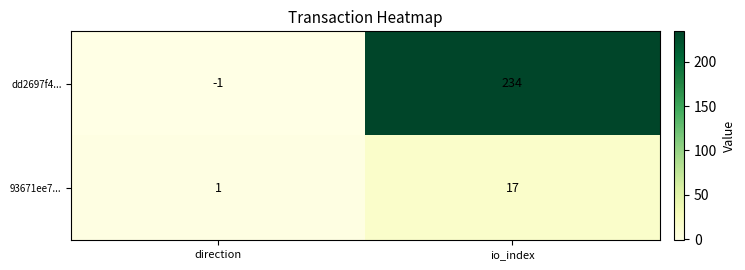

Reading left to right, extract all data points from this chart.

dd2697f4...: direction=-1	io_index=234
93671ee7...: direction=1	io_index=17